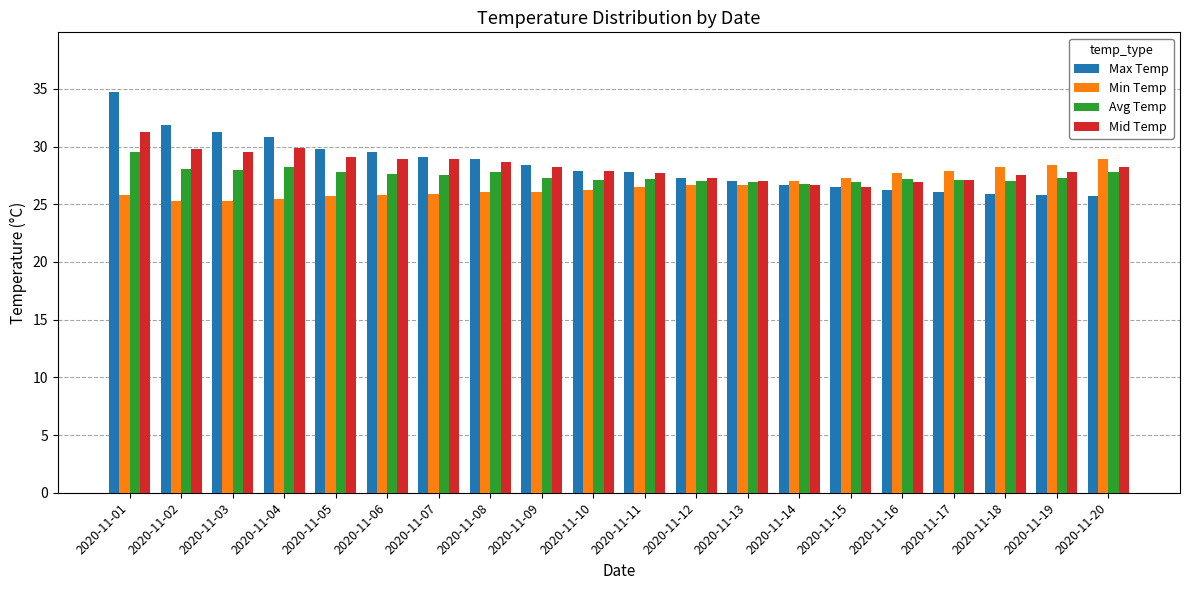

What is the spread (max minus min) of values at 2020-11-02?

6.6